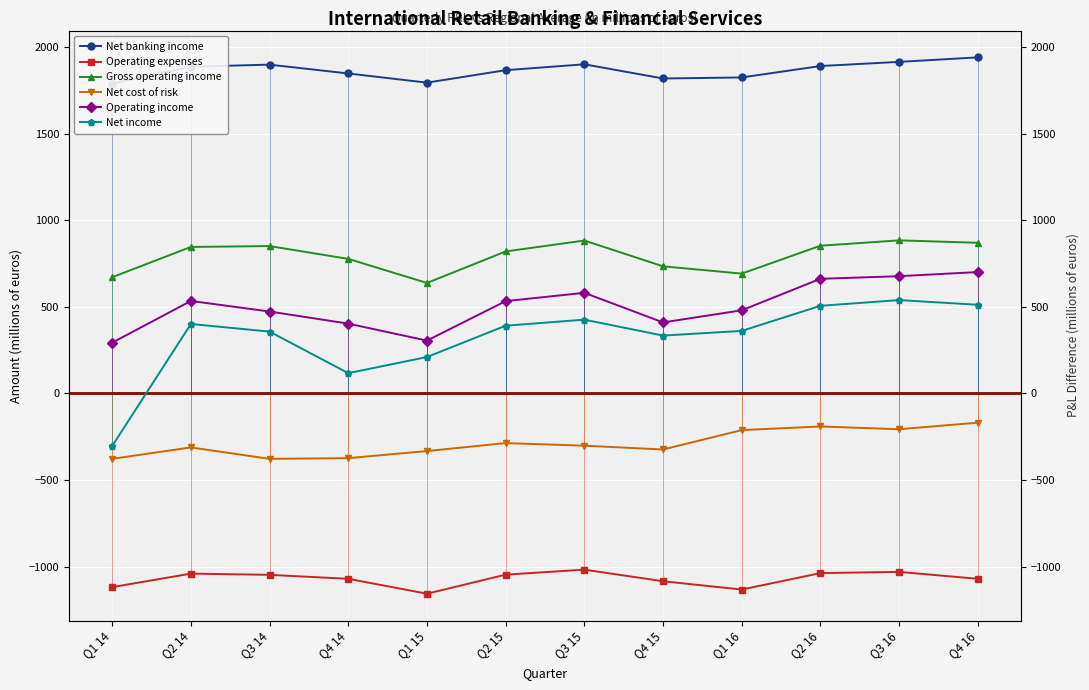

True or false: Net cost of risk and Net income cross at least once.

False